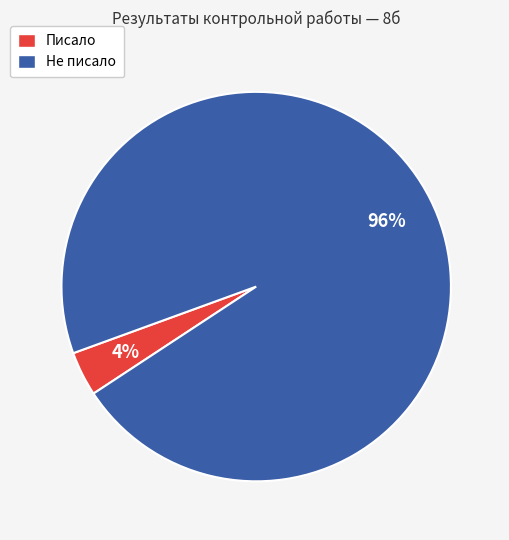

To the nearest percent, what percentage of the pie is Не писало?

96%